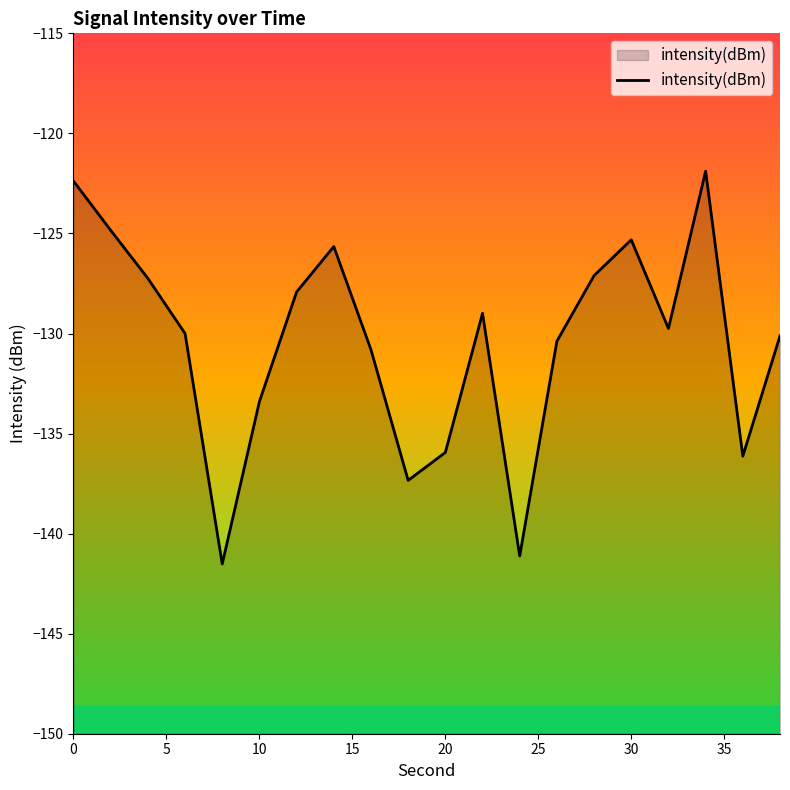

What is the maximum value shown in the chart?

-121.9